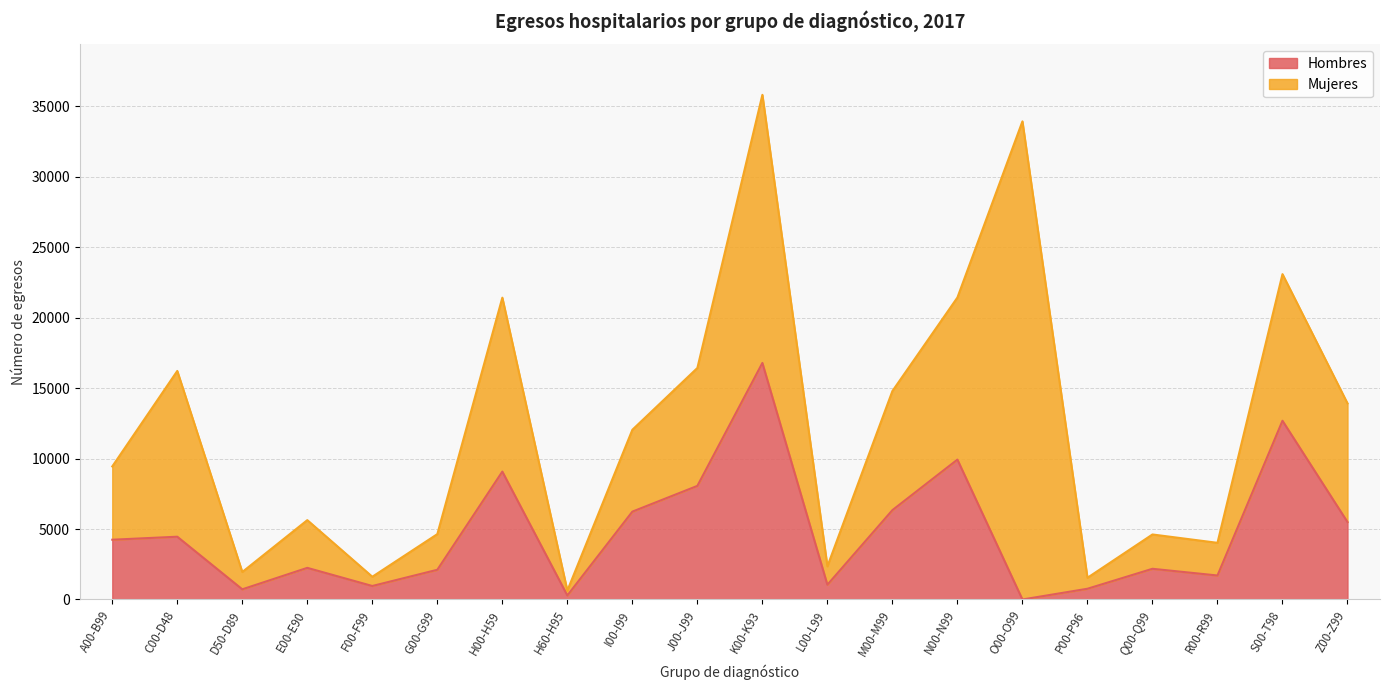

Reading right to left, list all the values displayed in this chart.

5499	12688	1704	2180	763	0	9931	6344	1047	16791	8065	6237	287	9078	2110	959	2246	723	4457	4243